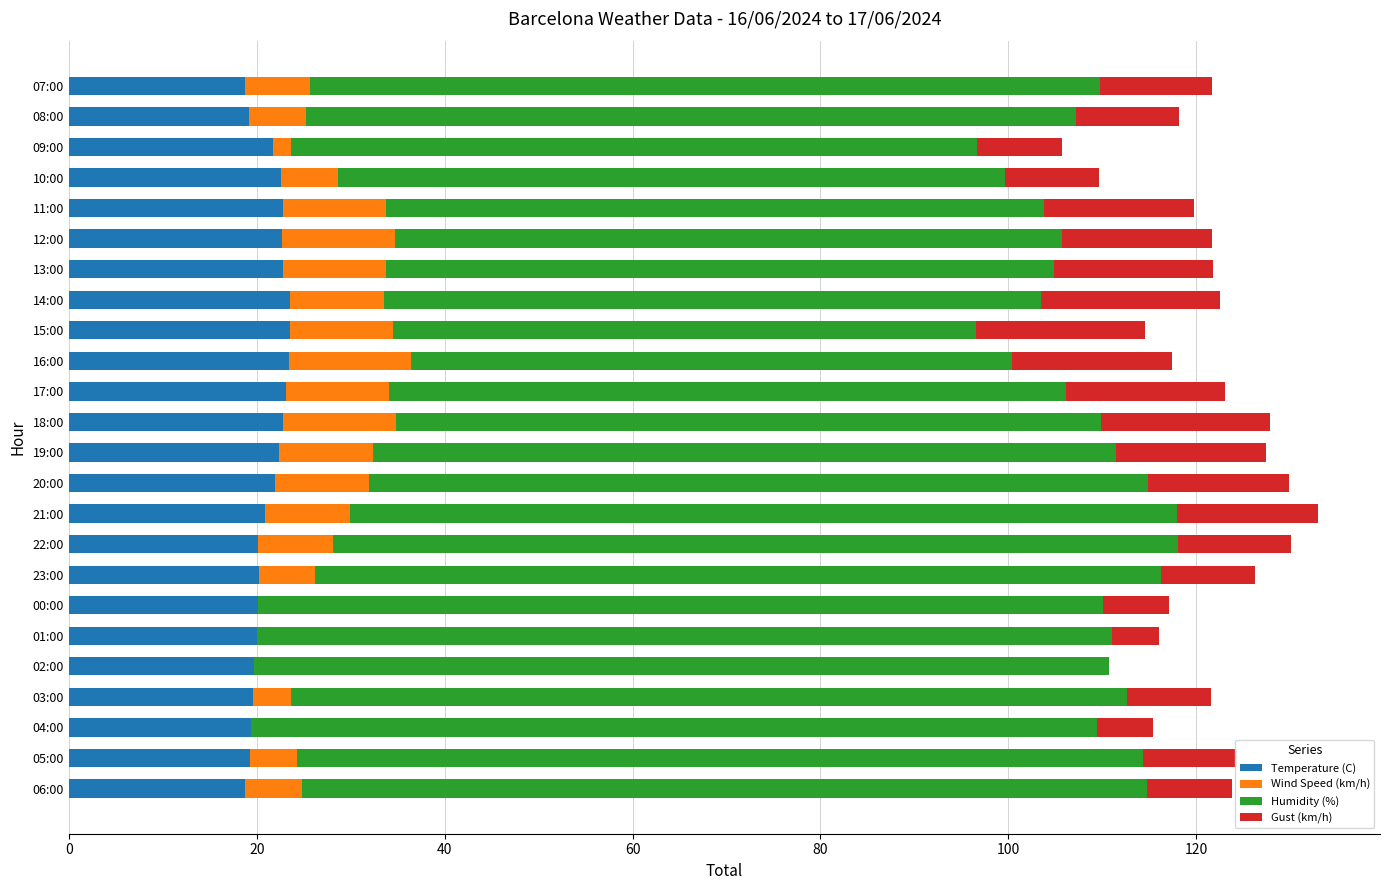

What is the maximum value for Temperature (C)?

23.5